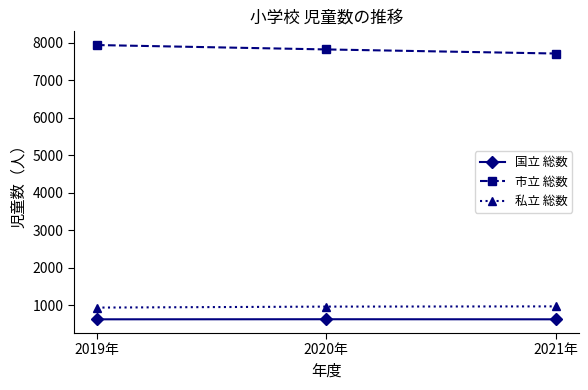

Is this an area chart (filled region under the line)?

No